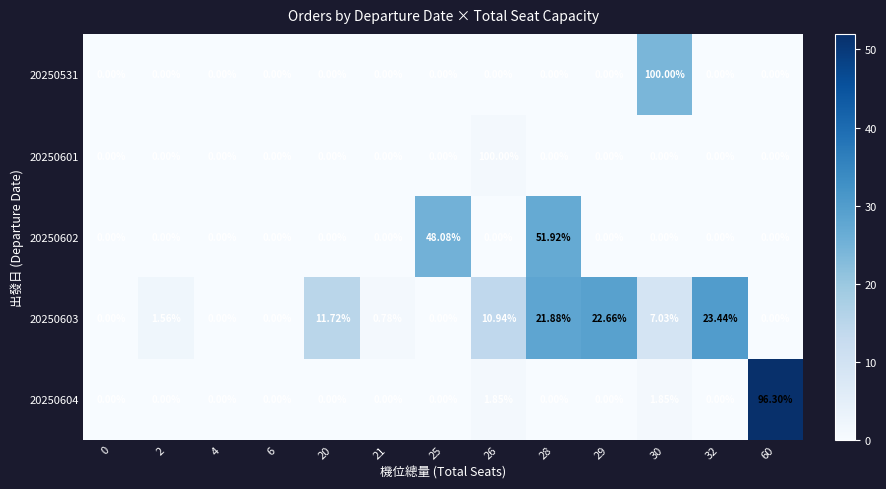

Reading left to right, what are all the values shown in this chart?

20250531: 0=0	2=0	4=0	6=0	20=0	21=0	25=0	26=0	28=0	29=0	30=100	32=0	60=0
20250601: 0=0	2=0	4=0	6=0	20=0	21=0	25=0	26=100	28=0	29=0	30=0	32=0	60=0
20250602: 0=0	2=0	4=0	6=0	20=0	21=0	25=48	26=0	28=52	29=0	30=0	32=0	60=0
20250603: 0=0	2=2	4=0	6=0	20=12	21=1	25=0	26=11	28=22	29=23	30=7	32=23	60=0
20250604: 0=0	2=0	4=0	6=0	20=0	21=0	25=0	26=2	28=0	29=0	30=2	32=0	60=96